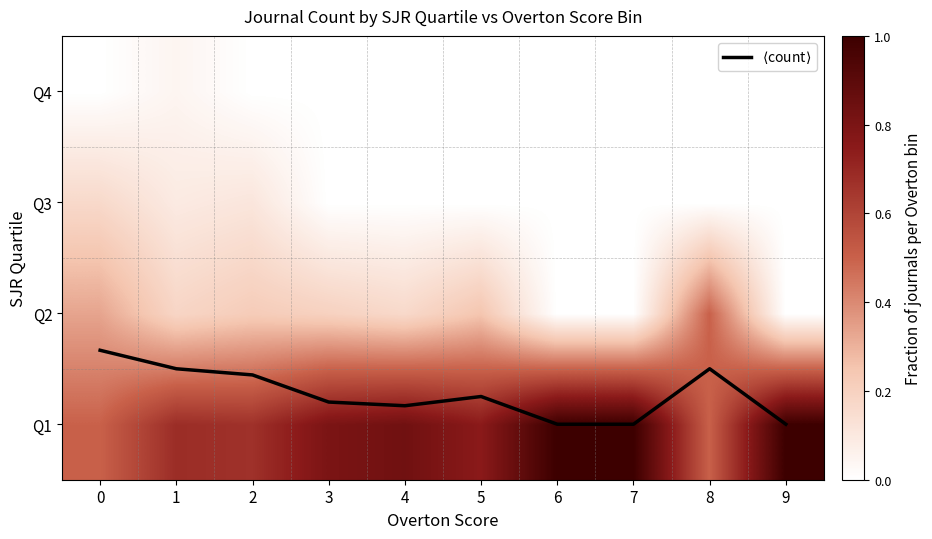

True or false: Q1 has a value of 0.5 at 0.

True